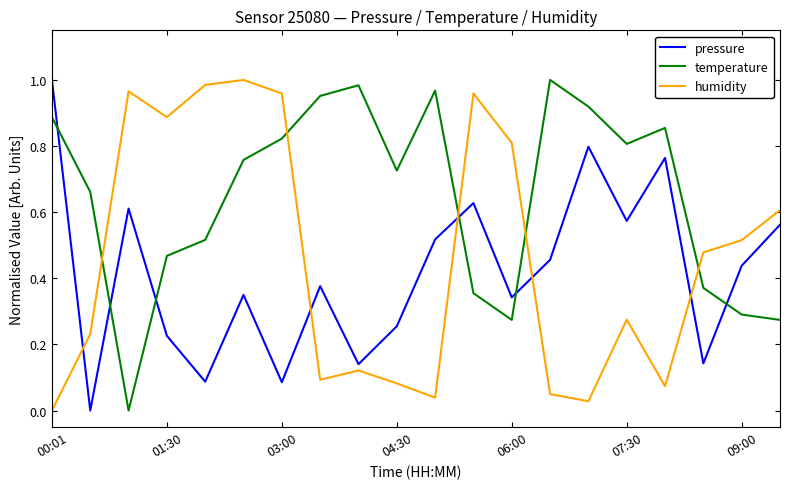

After their last crossing, which series has the higher values: pressure or humidity?

humidity